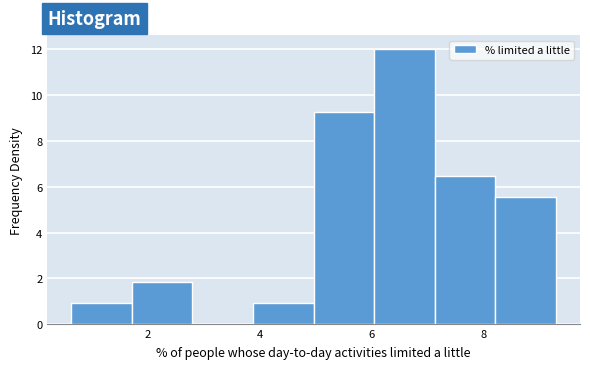

Reading left to right, list every bar in this chart as the range it spans on the x-axis followed by its height. Neither the bar edges nor the heights are printed on the chart, so give them approximately, as read against the axes.

0.6 to 1.8: 1.0
1.8 to 2.8: 1.8
2.8 to 3.8: 0
3.8 to 5.0: 1.0
5.0 to 6.0: 9.2
6.0 to 7.2: 12.0
7.2 to 8.2: 6.4
8.2 to 9.2: 5.6